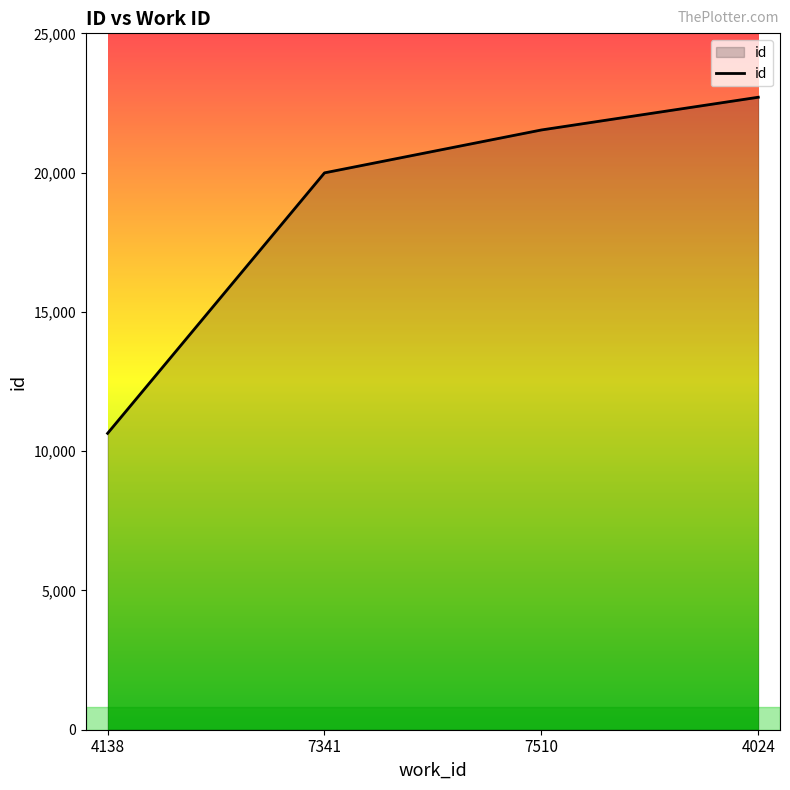

What is the difference between the values at 4024 and 7341?

2715